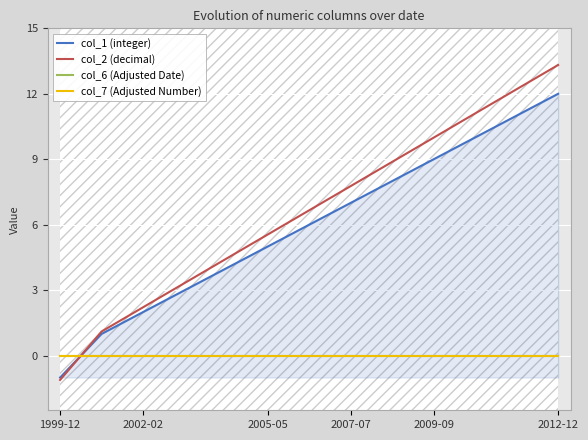

Is it true that col_6 (Adjusted Date) equals 0.0 at 11?

True